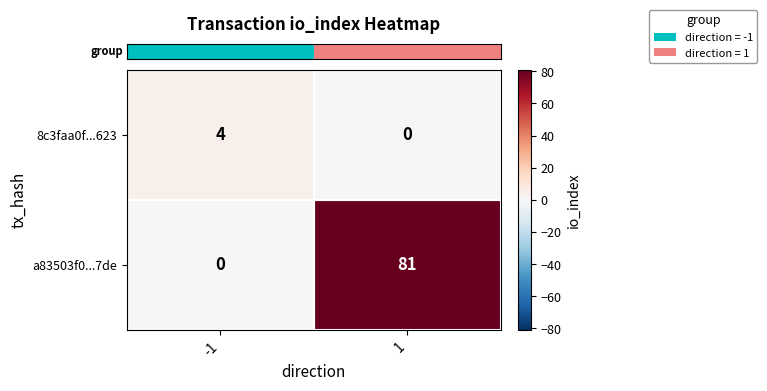

Count the number of data series in this chart.

2